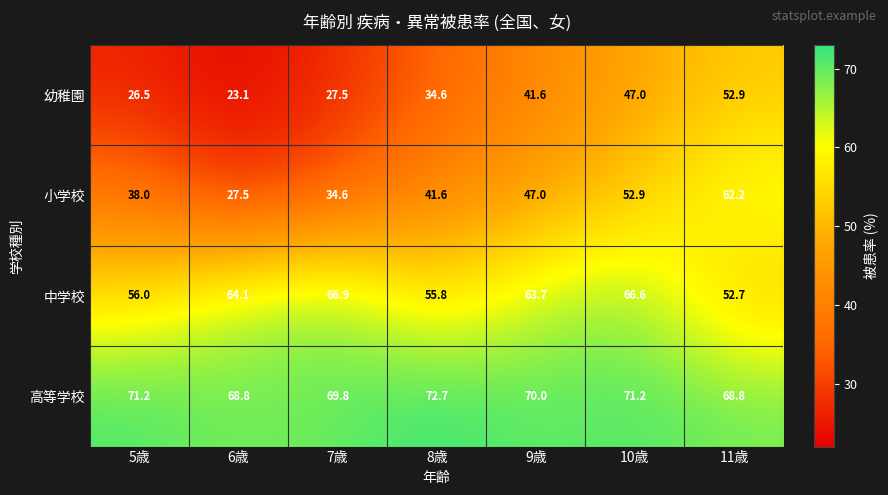

What is the smallest value displayed?

23.1